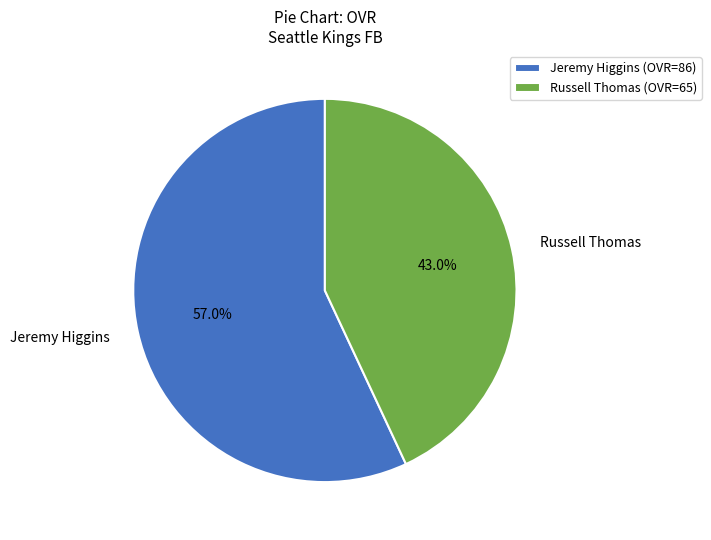

Is it true that Jeremy Higgins is 45% of the pie?

False